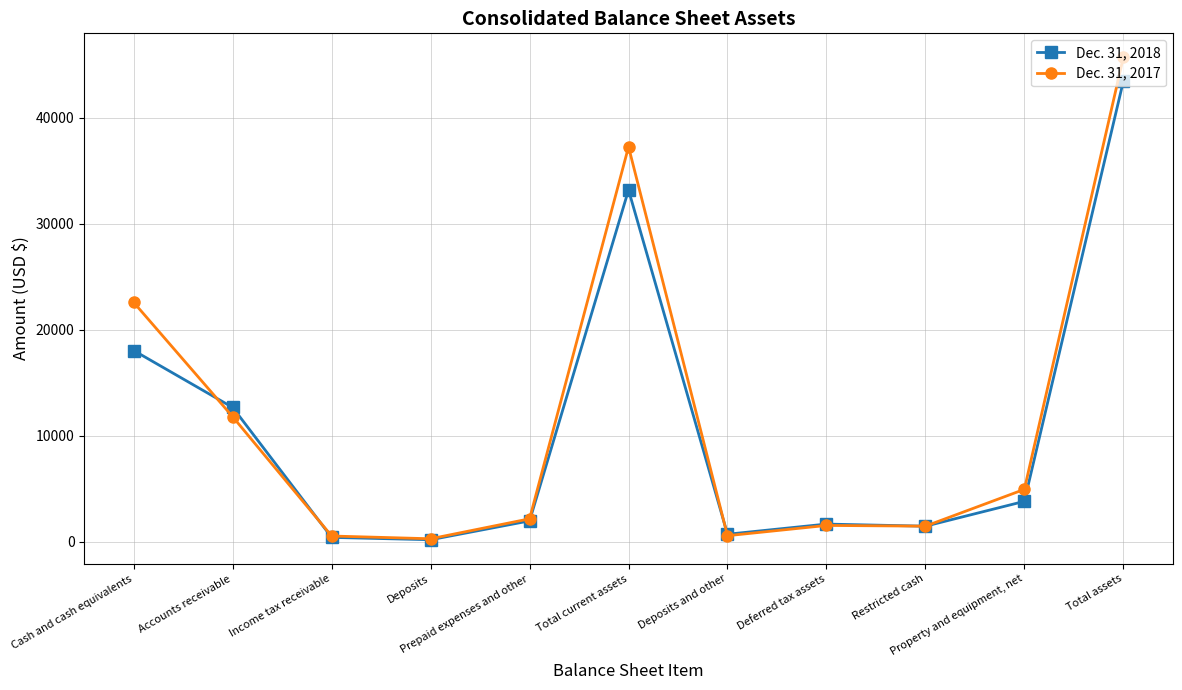

True or false: Dec. 31, 2018 has more than 0 points higher than both neighbors.

True